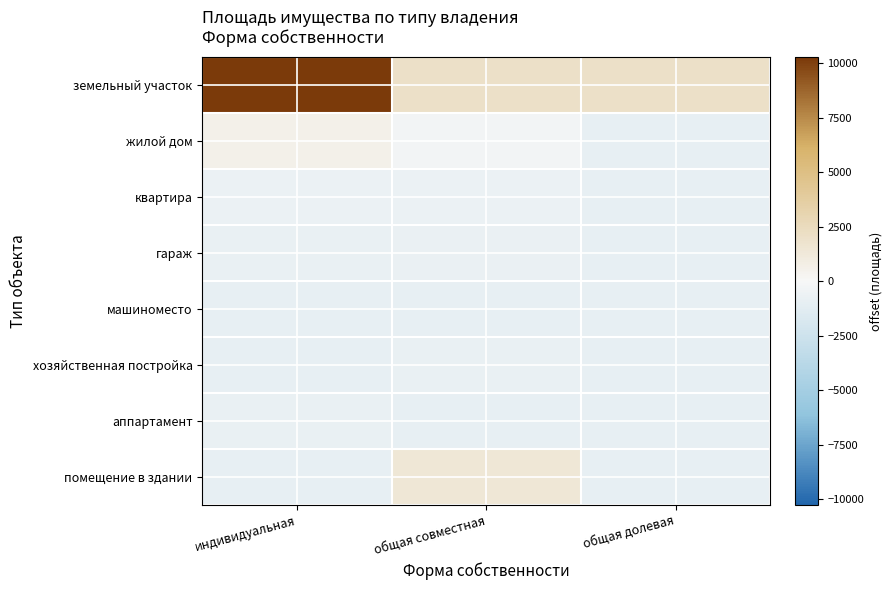

What is the difference between the highest and lowest values at индивидуальная?

11205.0